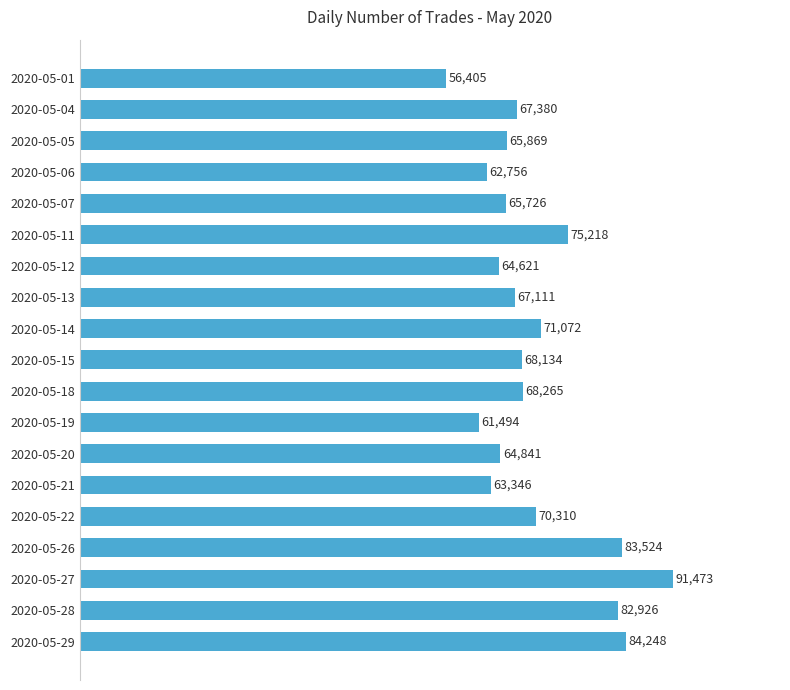

What is the value of the 11th bar from the top?

68265